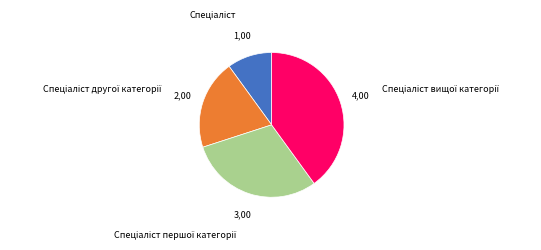

How many segments does this pie chart have?

4